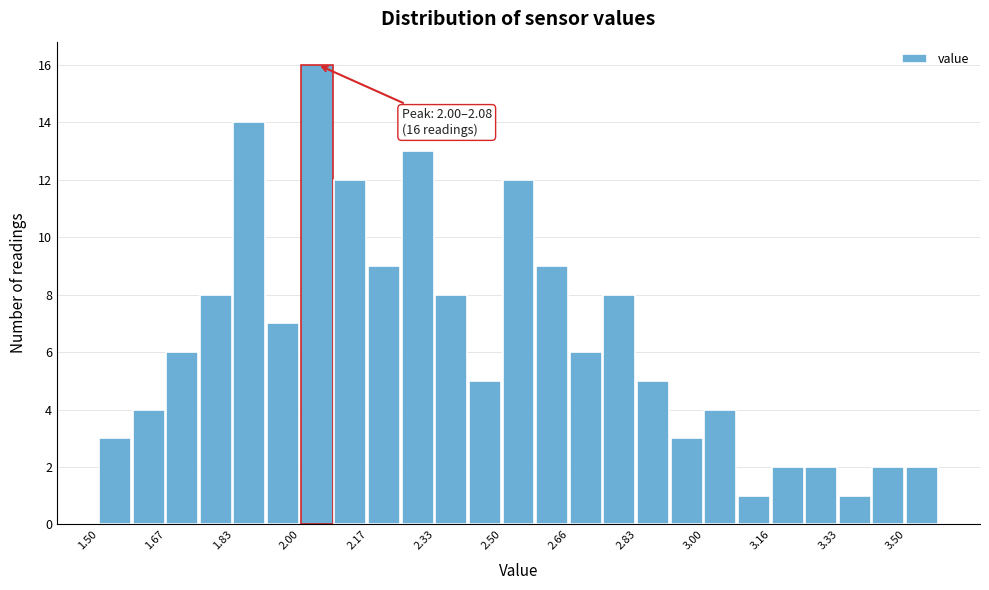

Which range on the x-axis has the tallest bar?

2.00 to 2.08